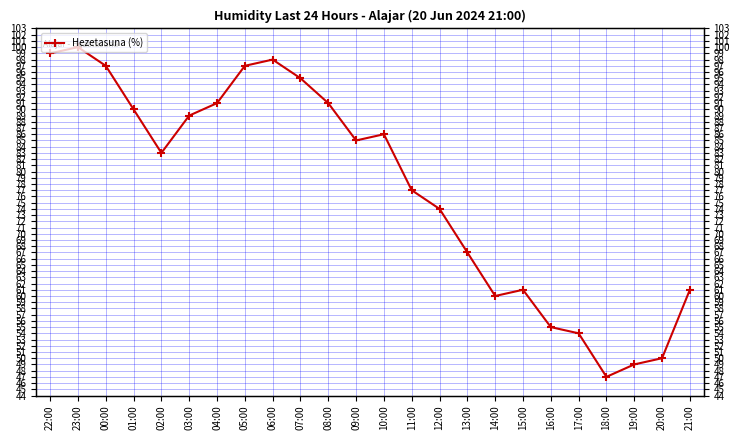

What is the difference between the second highest and minimum values?

52